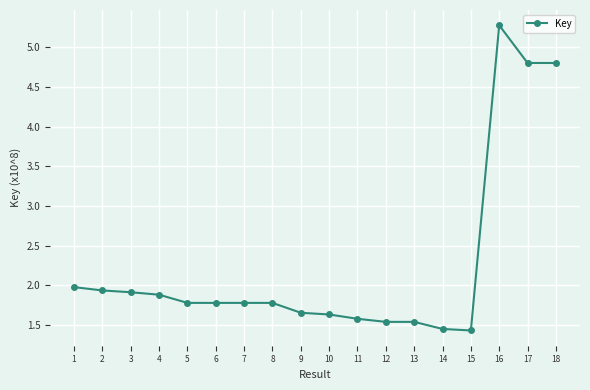

Read the value at 7.

1.8